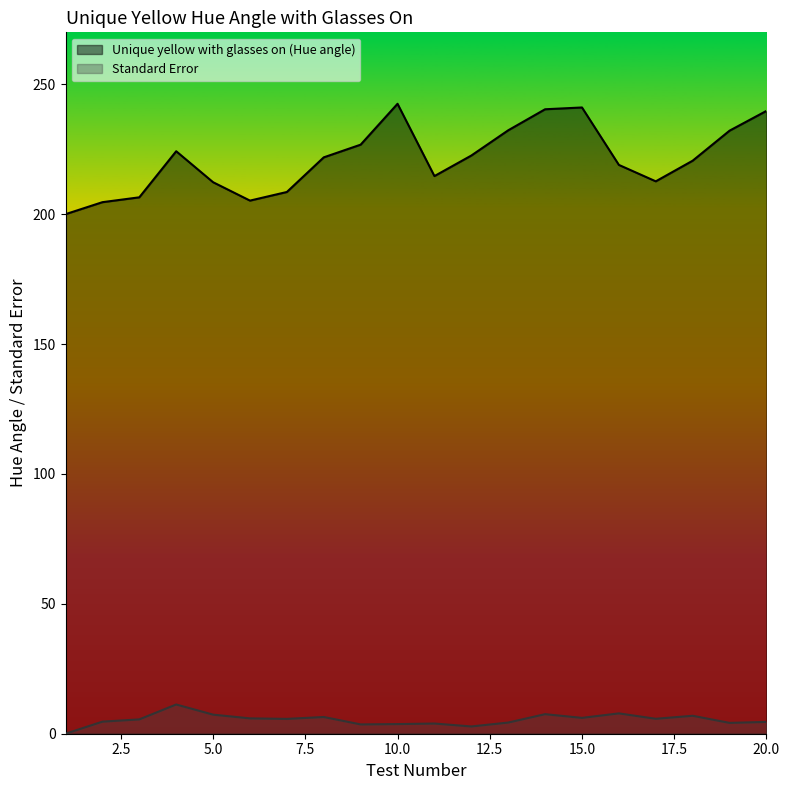

What is the value of the Standard Error point at the 2nd from the left?

4.7